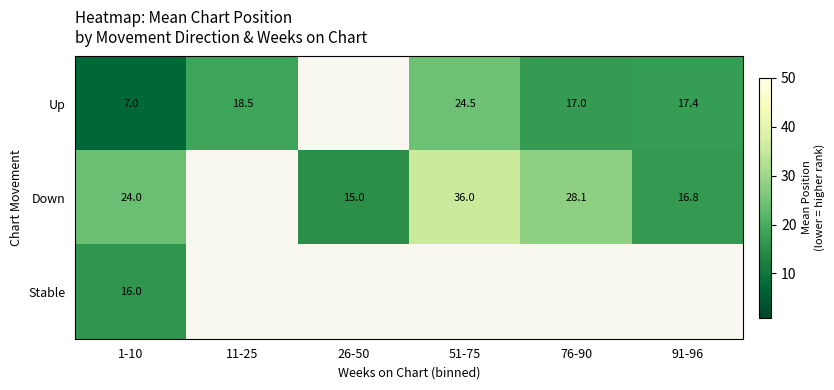

At how many categories does at least one series exceed 29?

1